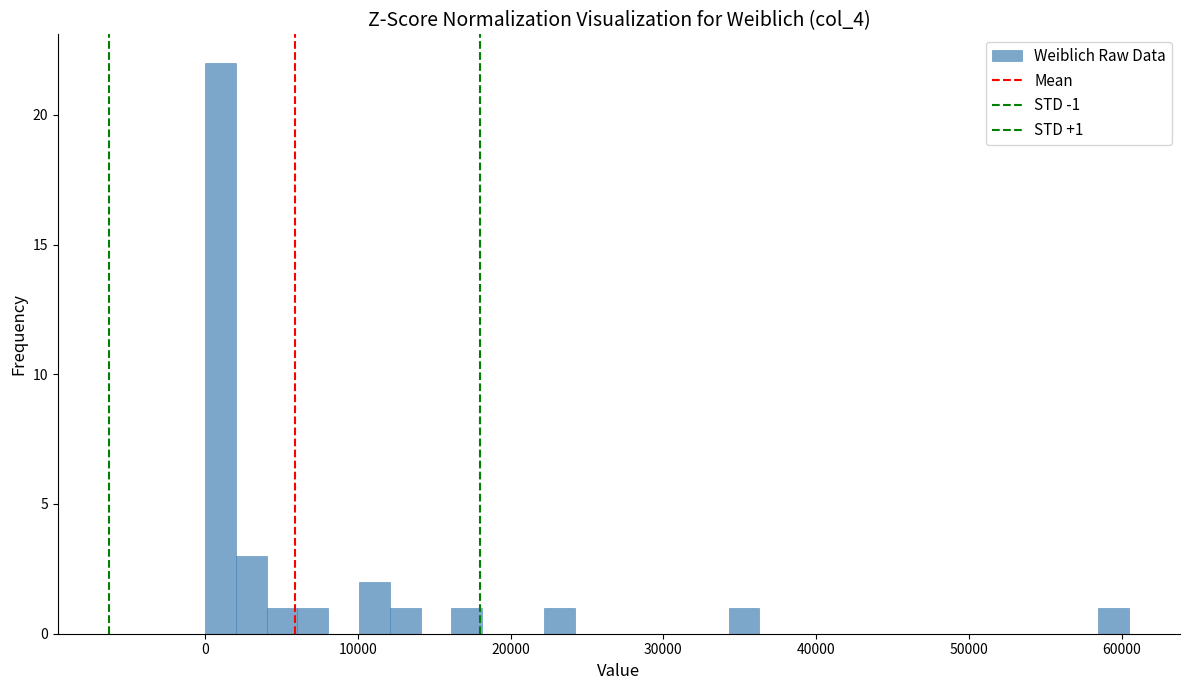

Read against the x-axis, roughly where is the centre of the tallest bar?

1000